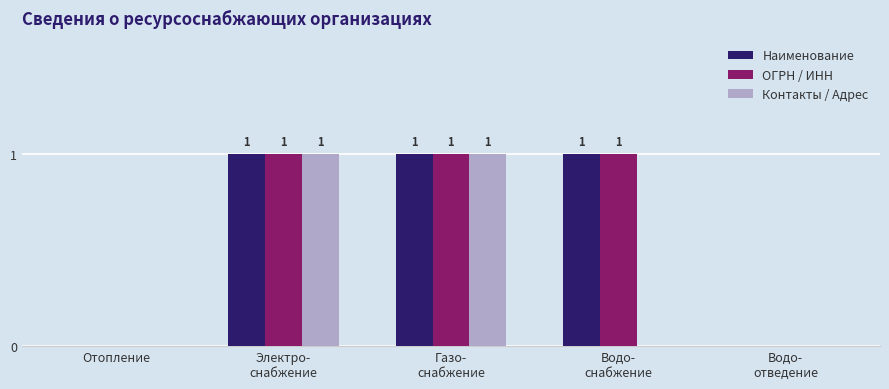

How many Наименование values are between 0 and 1?

5